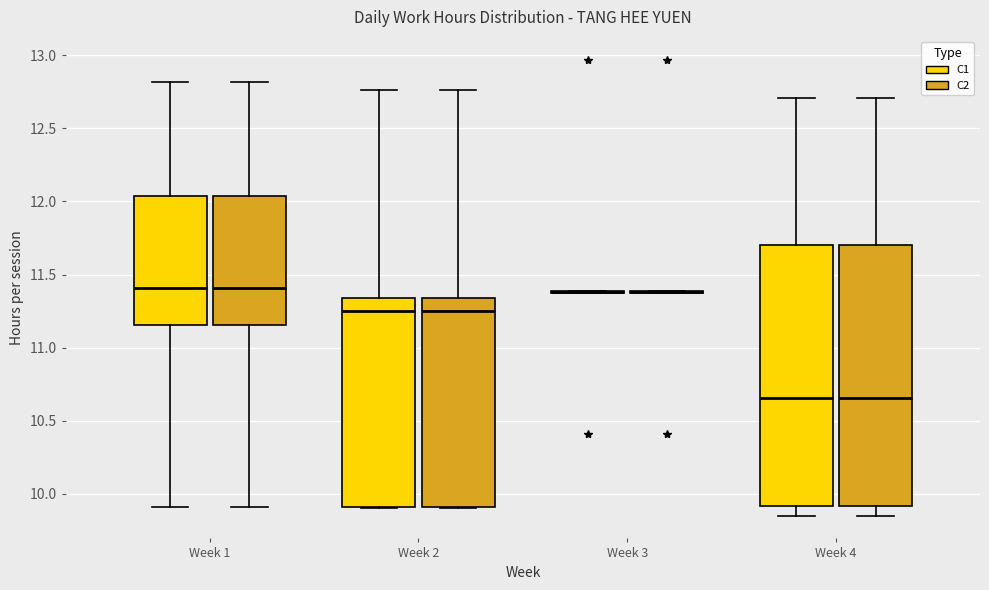

Reading left to right, transcribe this box plot: for each box, give where its median line is, the range the box spans, and where its two whiskers end, as read against the y-axis. The values are not printed on the chart, so give them approximately, as read against the axis.

Week 1 (C1): median 11.40, box 11.15 to 12.05, whiskers 9.90 to 12.80
Week 1 (C2): median 11.40, box 11.15 to 12.05, whiskers 9.90 to 12.80
Week 2 (C1): median 11.25, box 9.90 to 11.35, whiskers 9.90 to 12.75
Week 2 (C2): median 11.25, box 9.90 to 11.35, whiskers 9.90 to 12.75
Week 3 (C1): box collapsed to a line at 11.40, whiskers 11.35 to 11.40
Week 3 (C2): box collapsed to a line at 11.40, whiskers 11.35 to 11.40
Week 4 (C1): median 10.65, box 9.90 to 11.70, whiskers 9.85 to 12.70
Week 4 (C2): median 10.65, box 9.90 to 11.70, whiskers 9.85 to 12.70